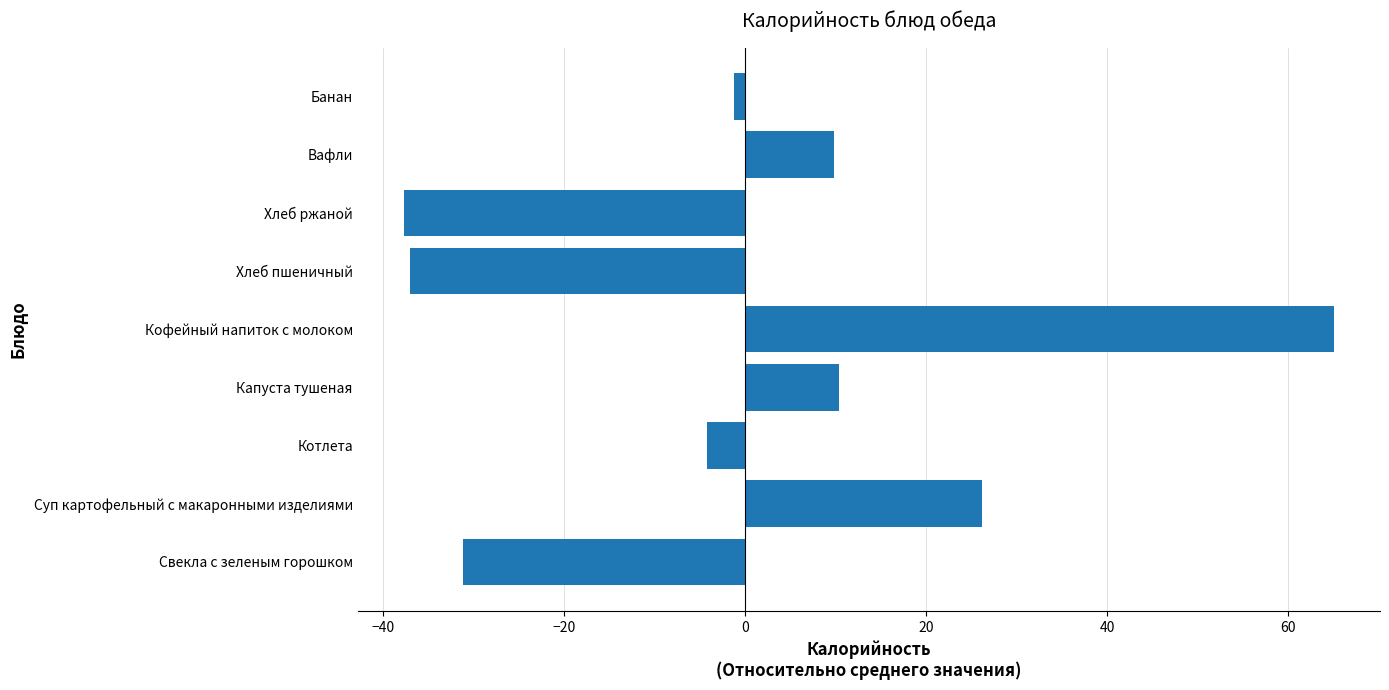

What is the greatest value displayed?

65.0